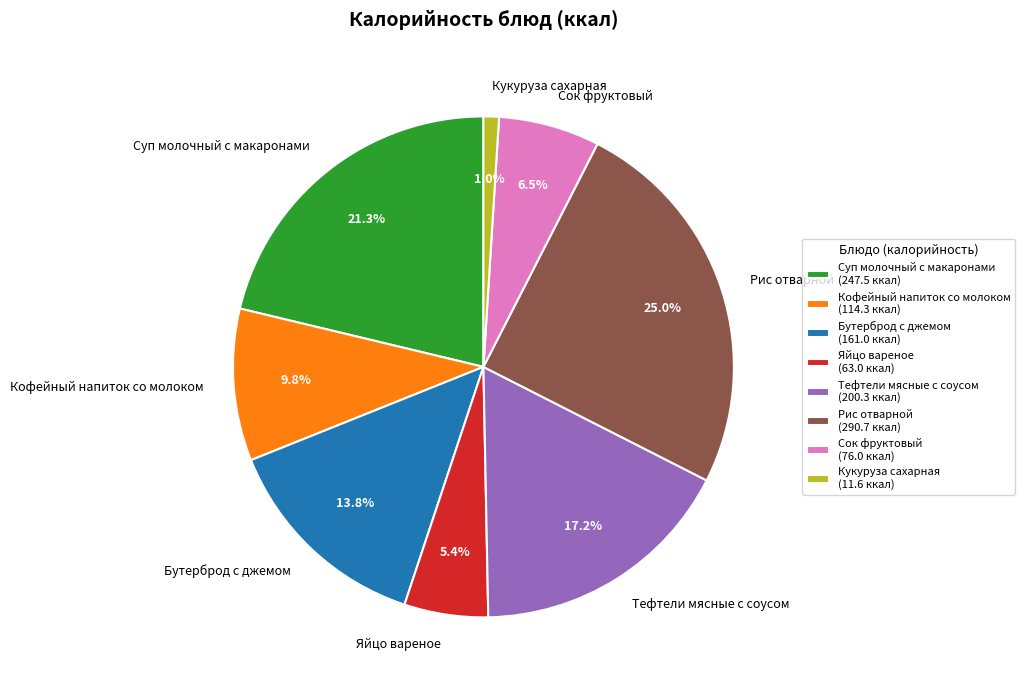

To the nearest percent, what is the average slice percentage?

12%